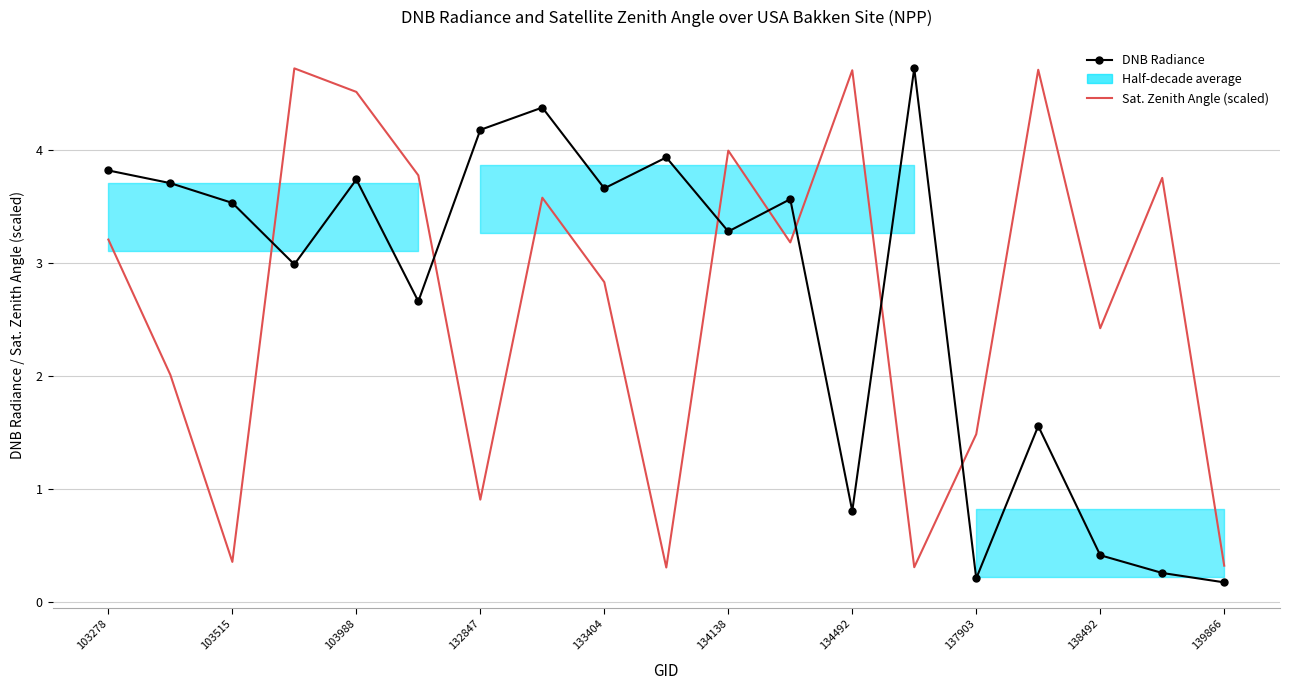

What is the average value of the Sat. Zenith Angle (scaled) series?

2.7